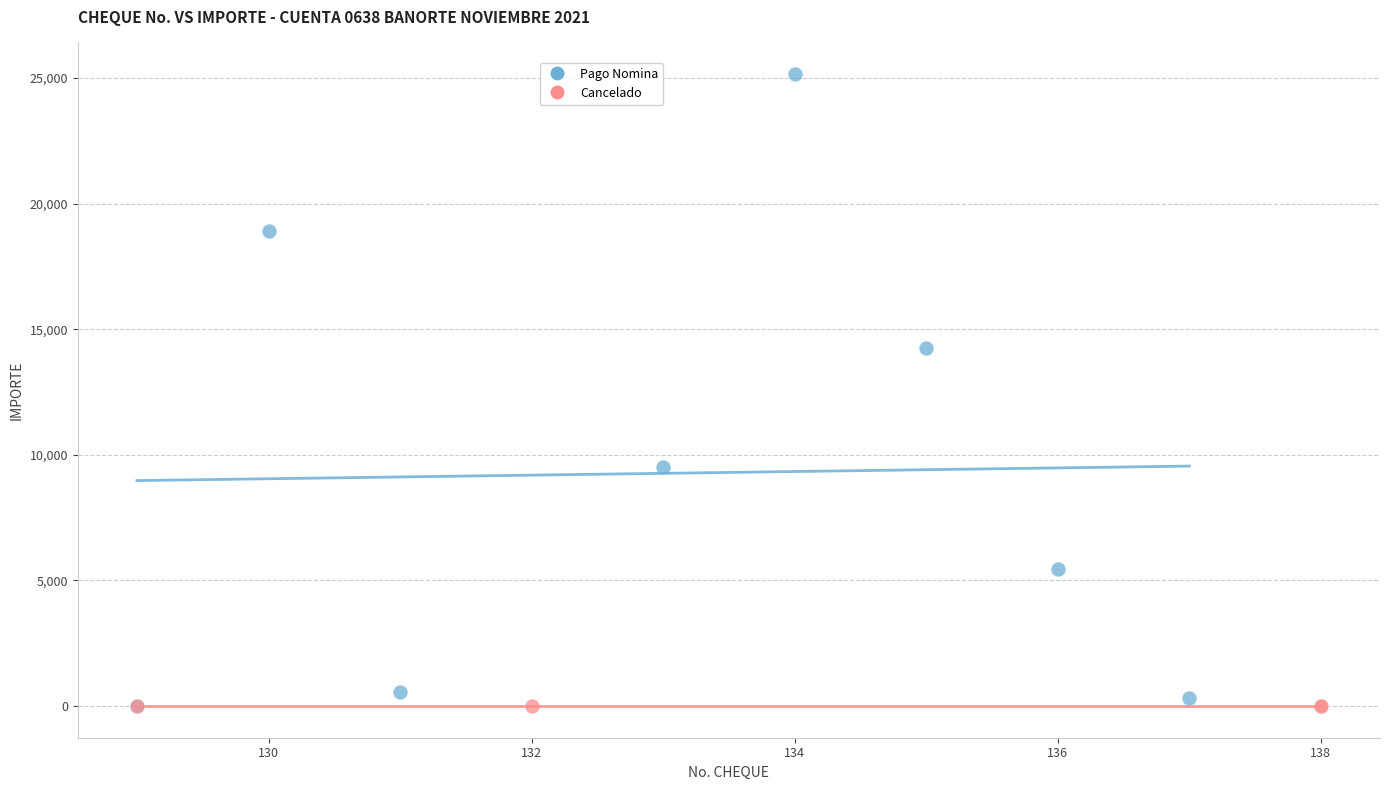

Which series contains the highest Y value?

Pago Nomina